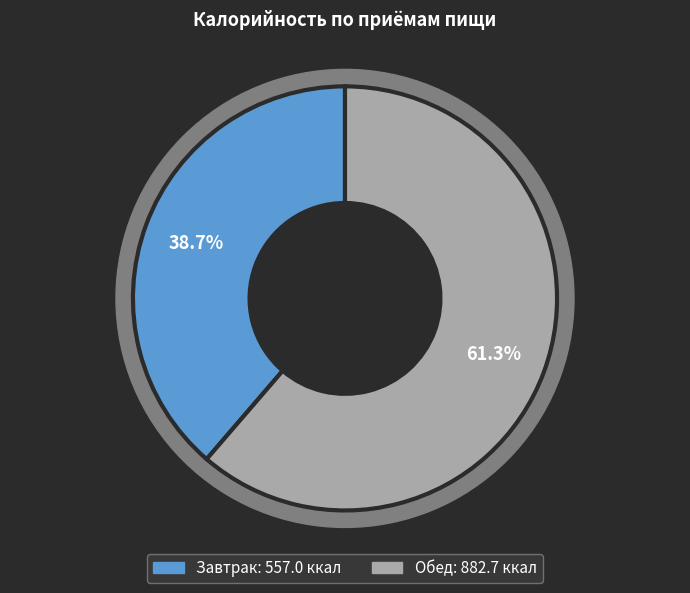

How many slices are in this pie chart?

2